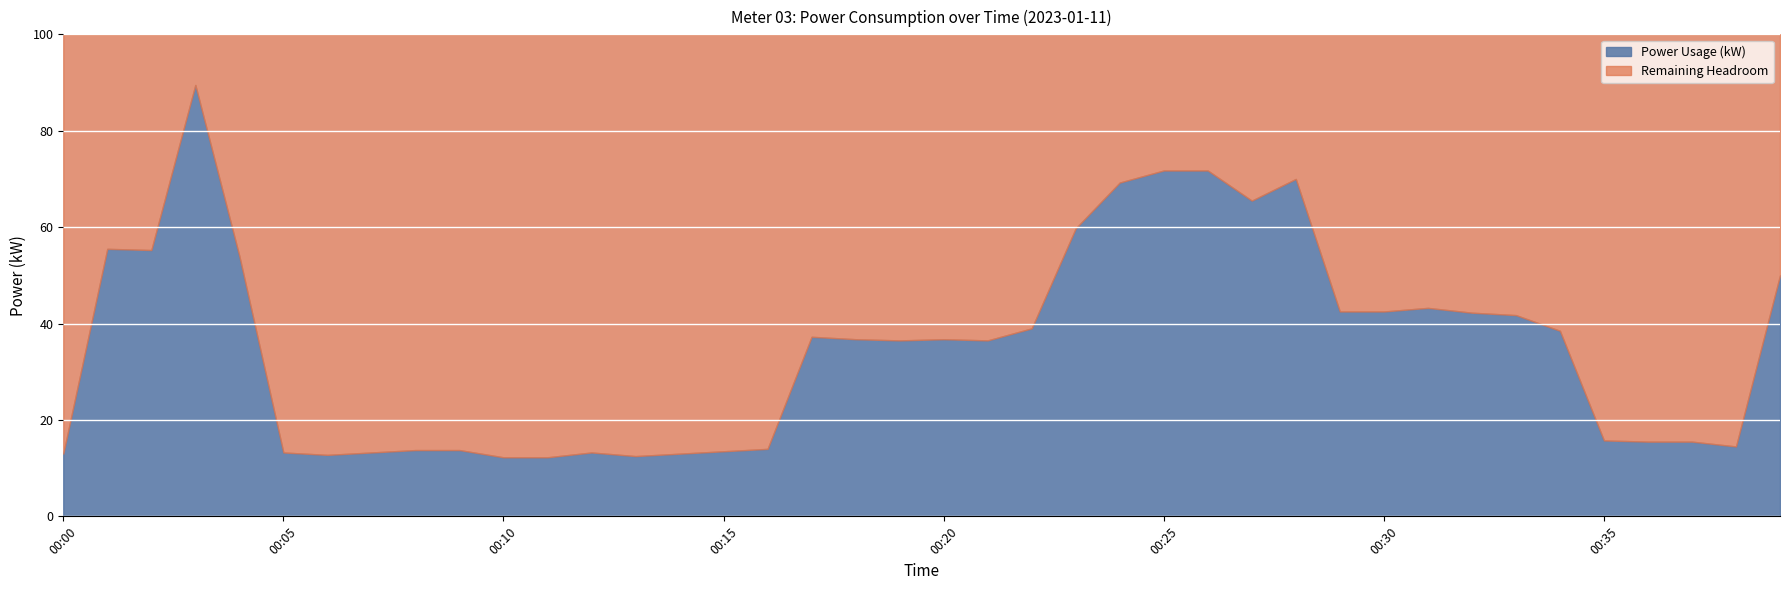

Between 00:17 and 00:15, which is larger?

00:17